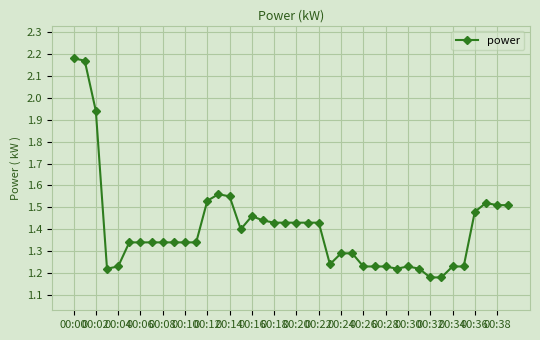

True or false: the data has more than 2 interior local peaks.

True